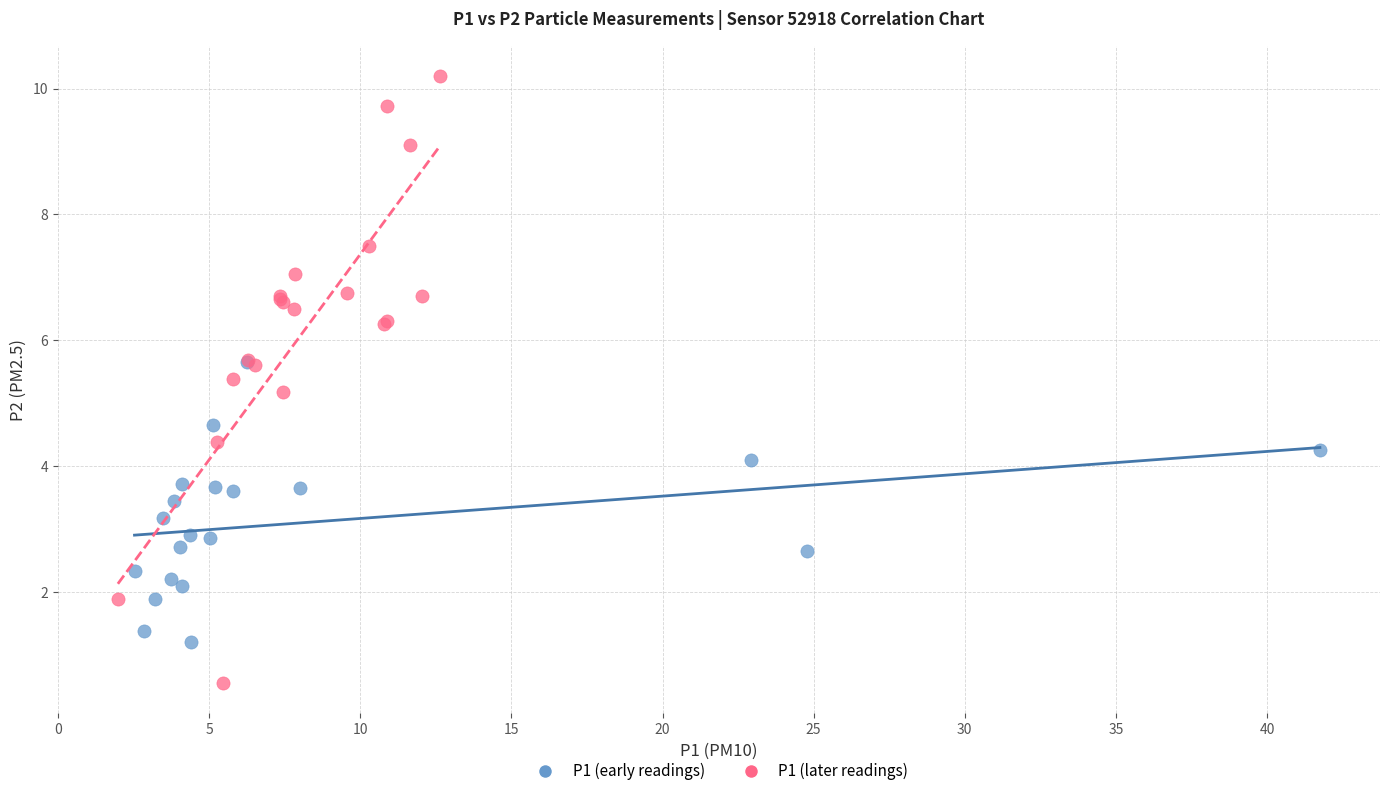

Which series contains the highest Y value?

P1 (later readings)